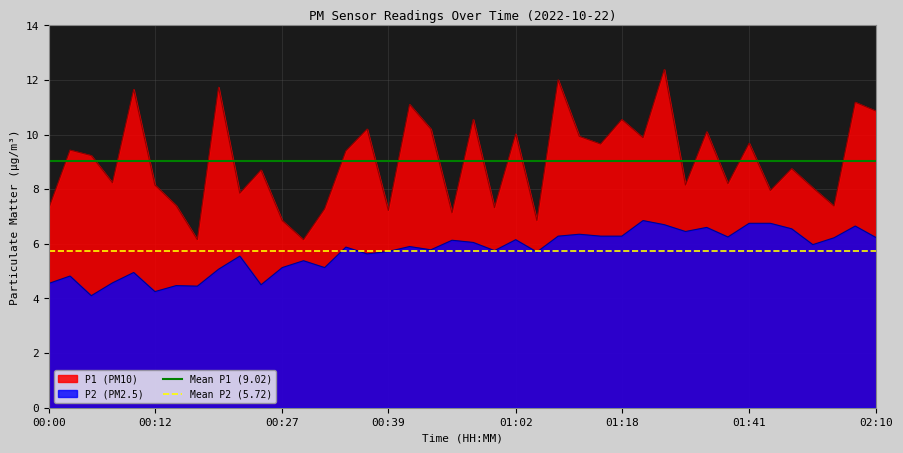

True or false: P2 (PM2.5) and P1 (PM10) cross at least once.

False